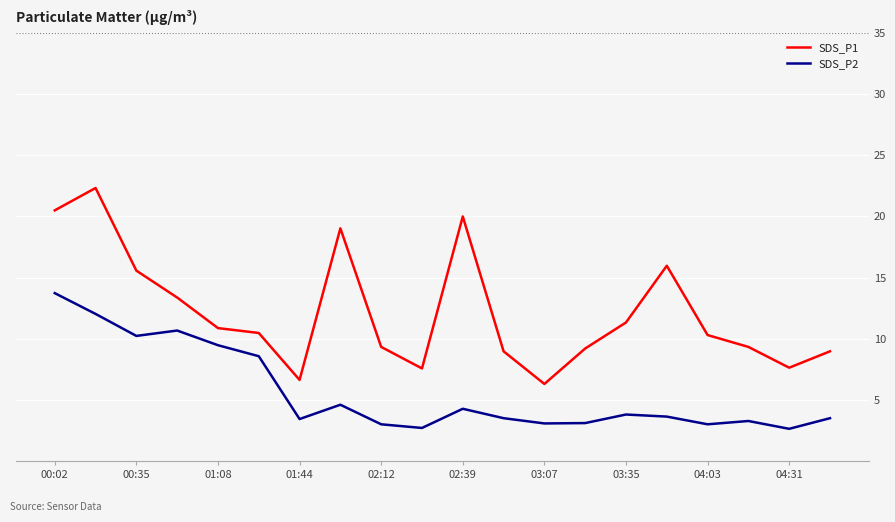

True or false: SDS_P2 and SDS_P1 cross at least once.

False